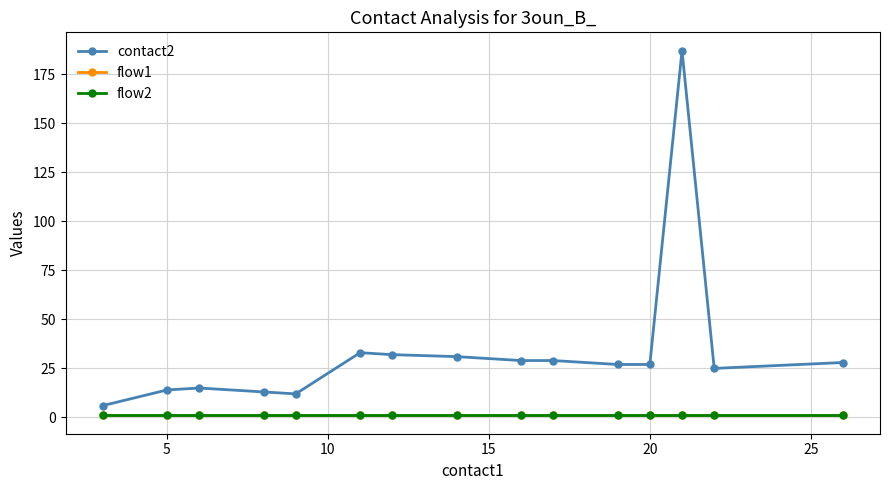

Is this an area chart (filled region under the line)?

No